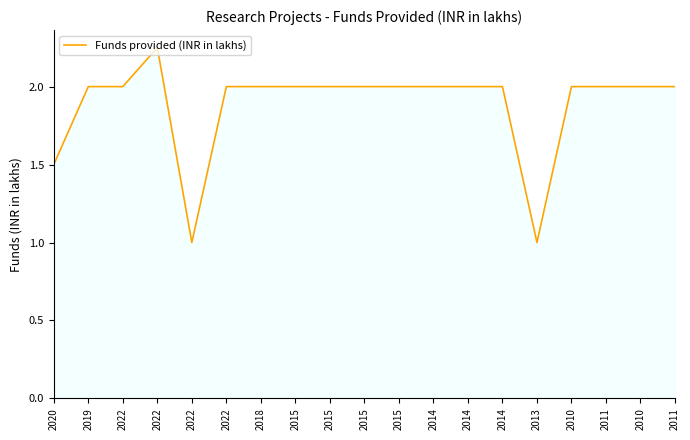

Approximately how many times larger is the value at 2011 compared to 2019?

1.0